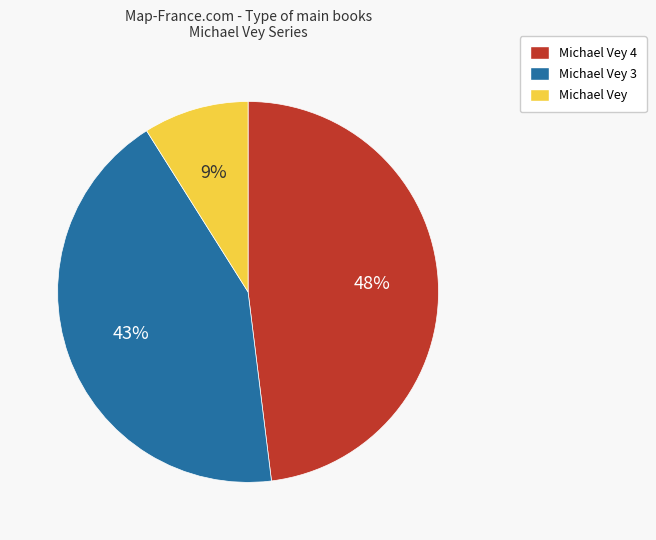

To the nearest percent, what is the average slice percentage?

33%